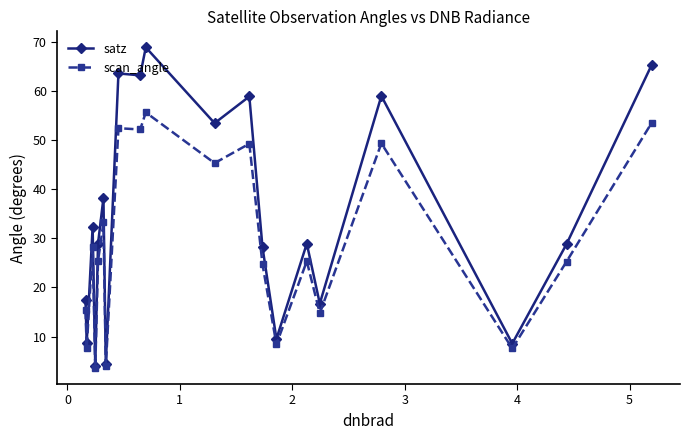

List the series in order of their overall mean, lowest first.

scan_angle, satz